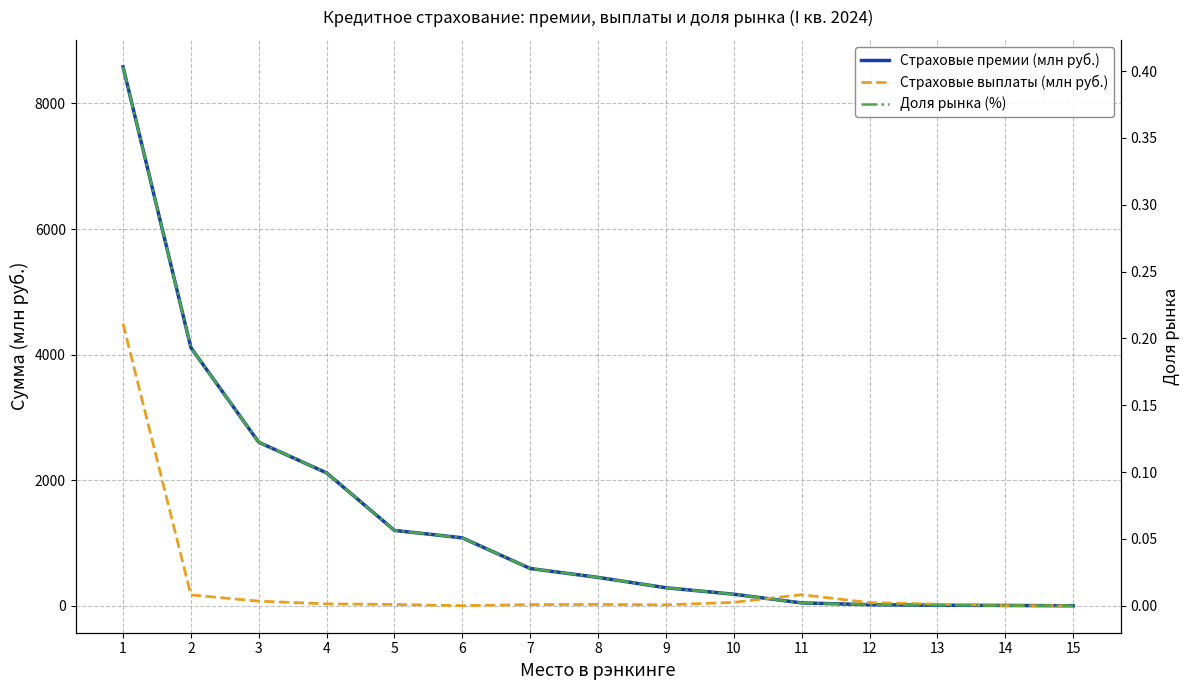

What is the difference between the Страховые выплаты (млн руб.) values at 12 and 2?

122.6